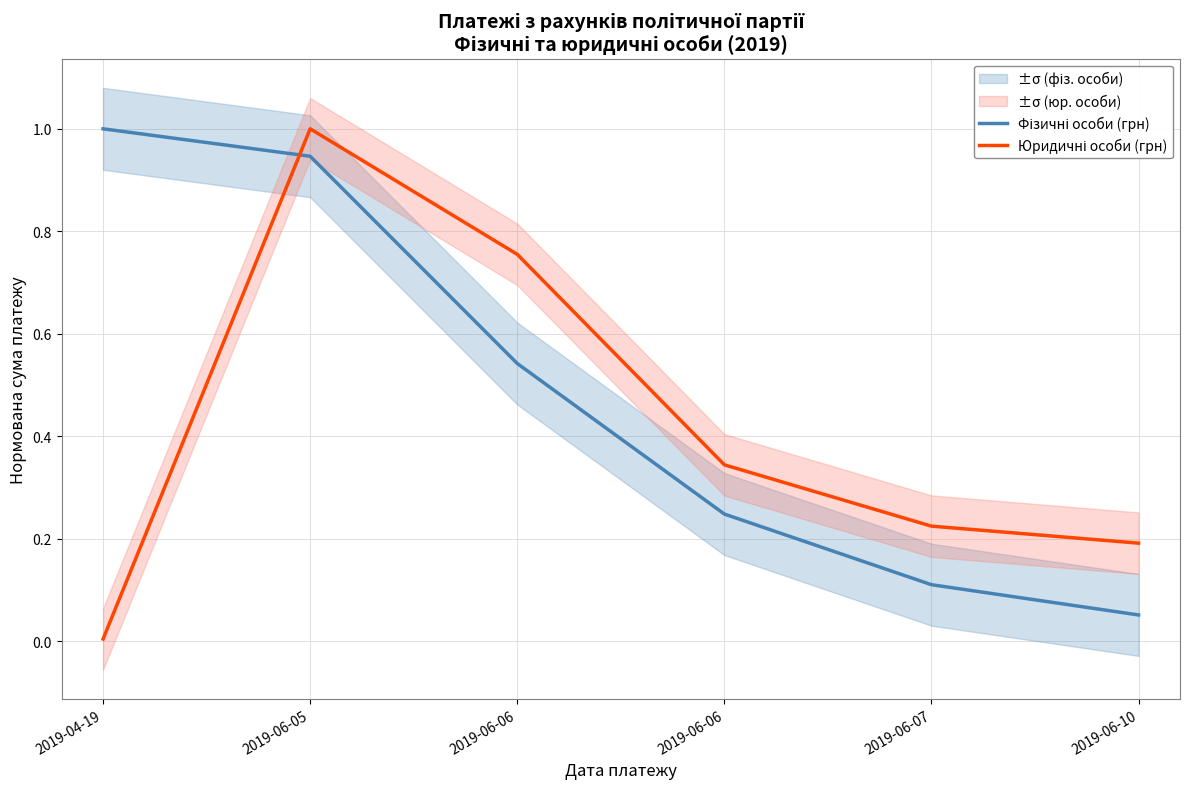

How many intersections are there between Фізичні особи (грн) and Юридичні особи (грн)?

1